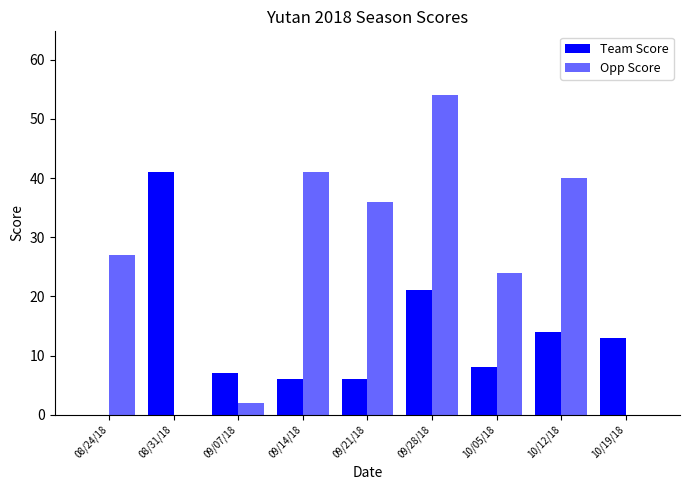

Rank the series by their average value, from highest to lowest.

Opp Score, Team Score